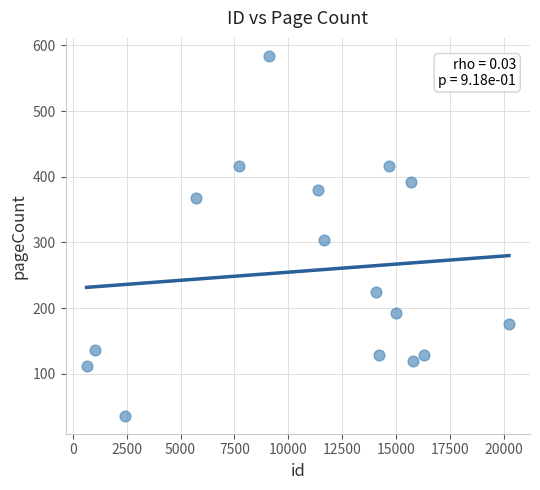

What is the range of Y values (max minus min)?

548